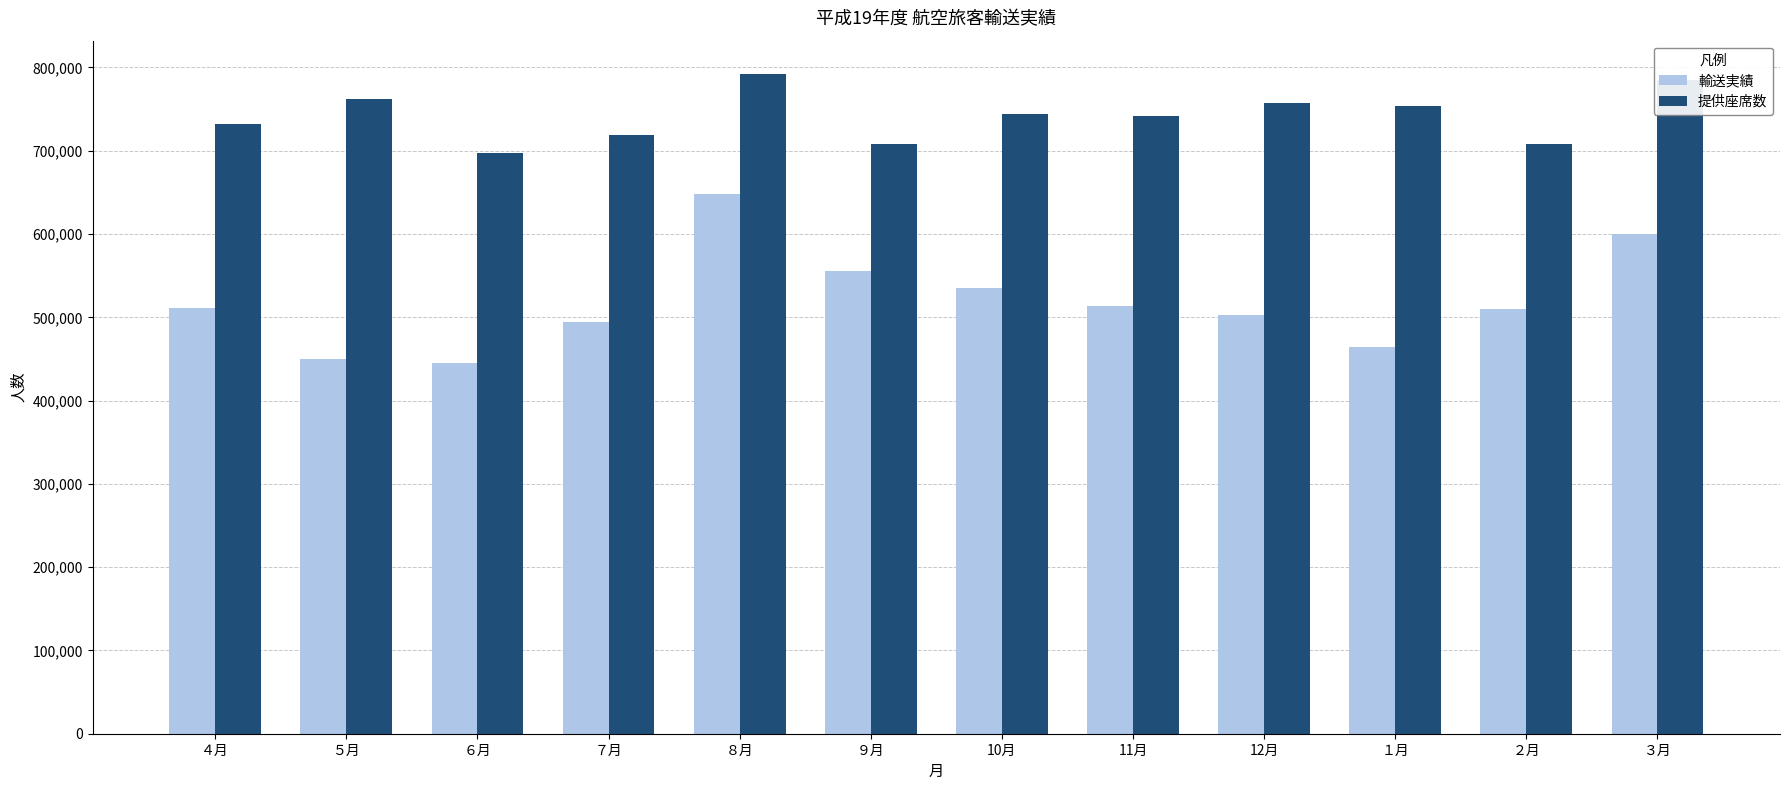

The 提供座席数 series shows 732634 at ４月. True or false?

True